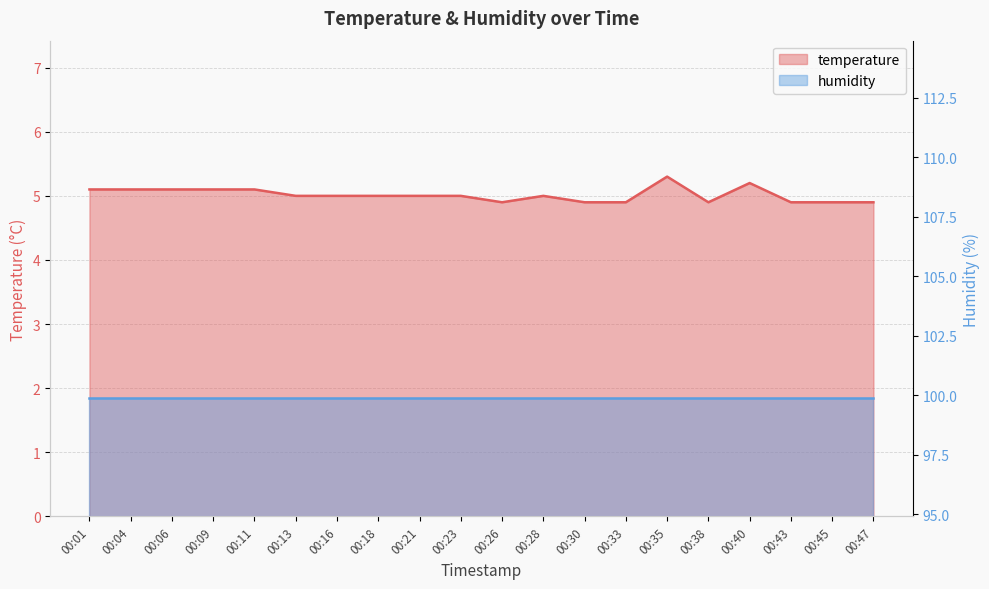

Is it true that the value at 00:09 is 5.1?

True